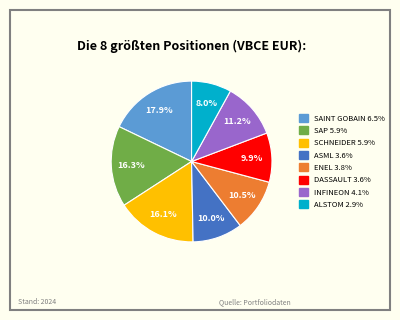

Does any single category account for the majority?

No